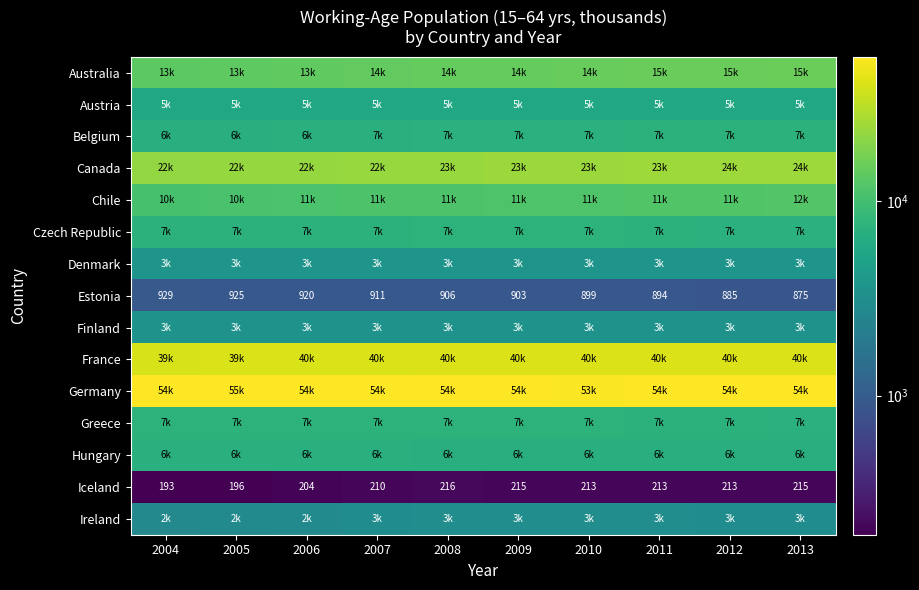

At which label is Iceland closest to 204?

2006